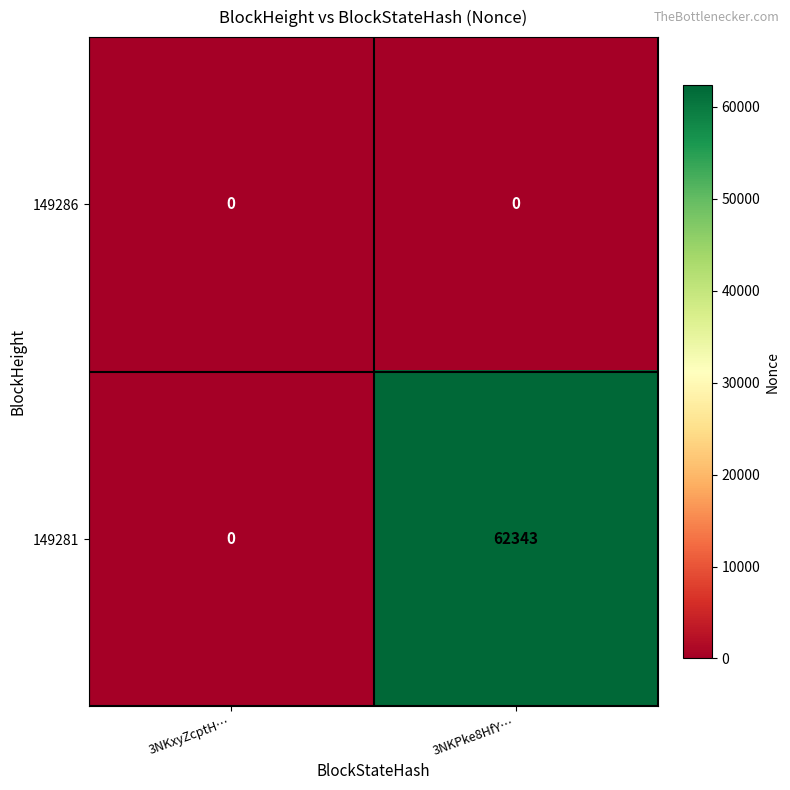

List the series in order of their overall mean, highest first.

149281, 149286